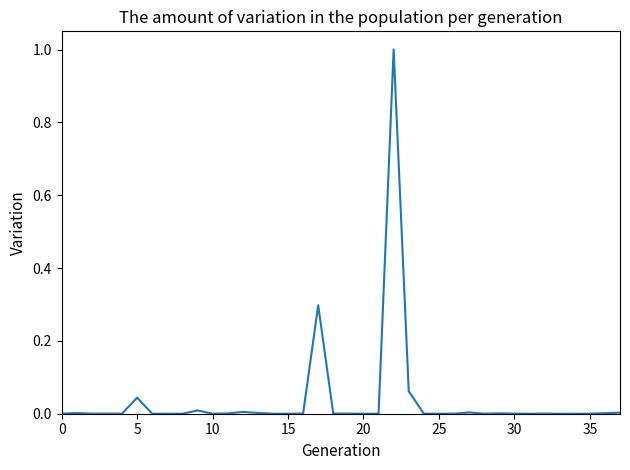

What is the maximum value shown in the chart?

1.0